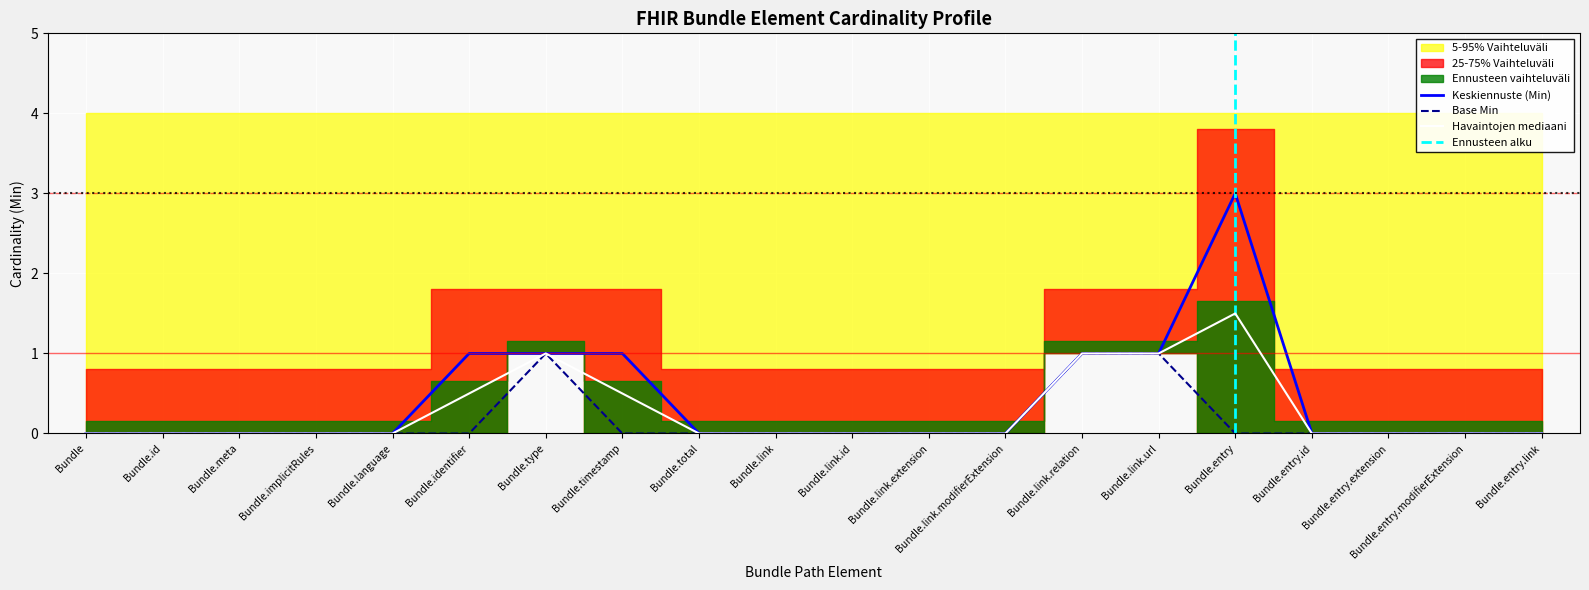

Which category has the highest value across all series?

Bundle.entry